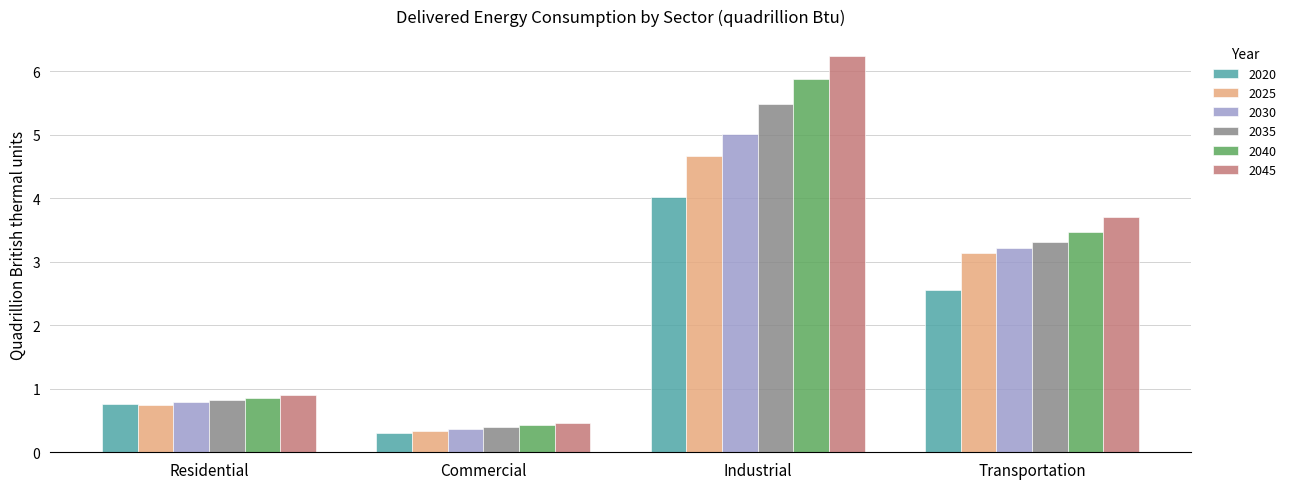

What is the average value of the 2035 series?

2.5